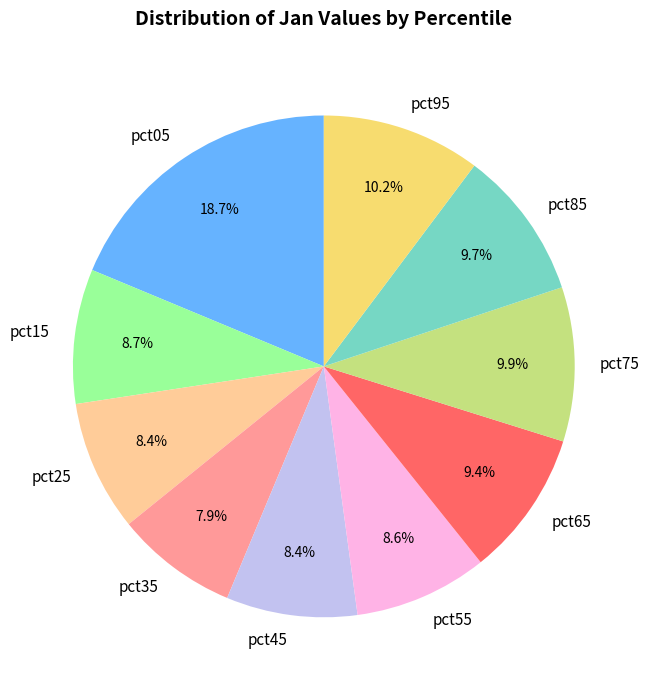

Which has a higher value, pct95 or pct85?

pct95